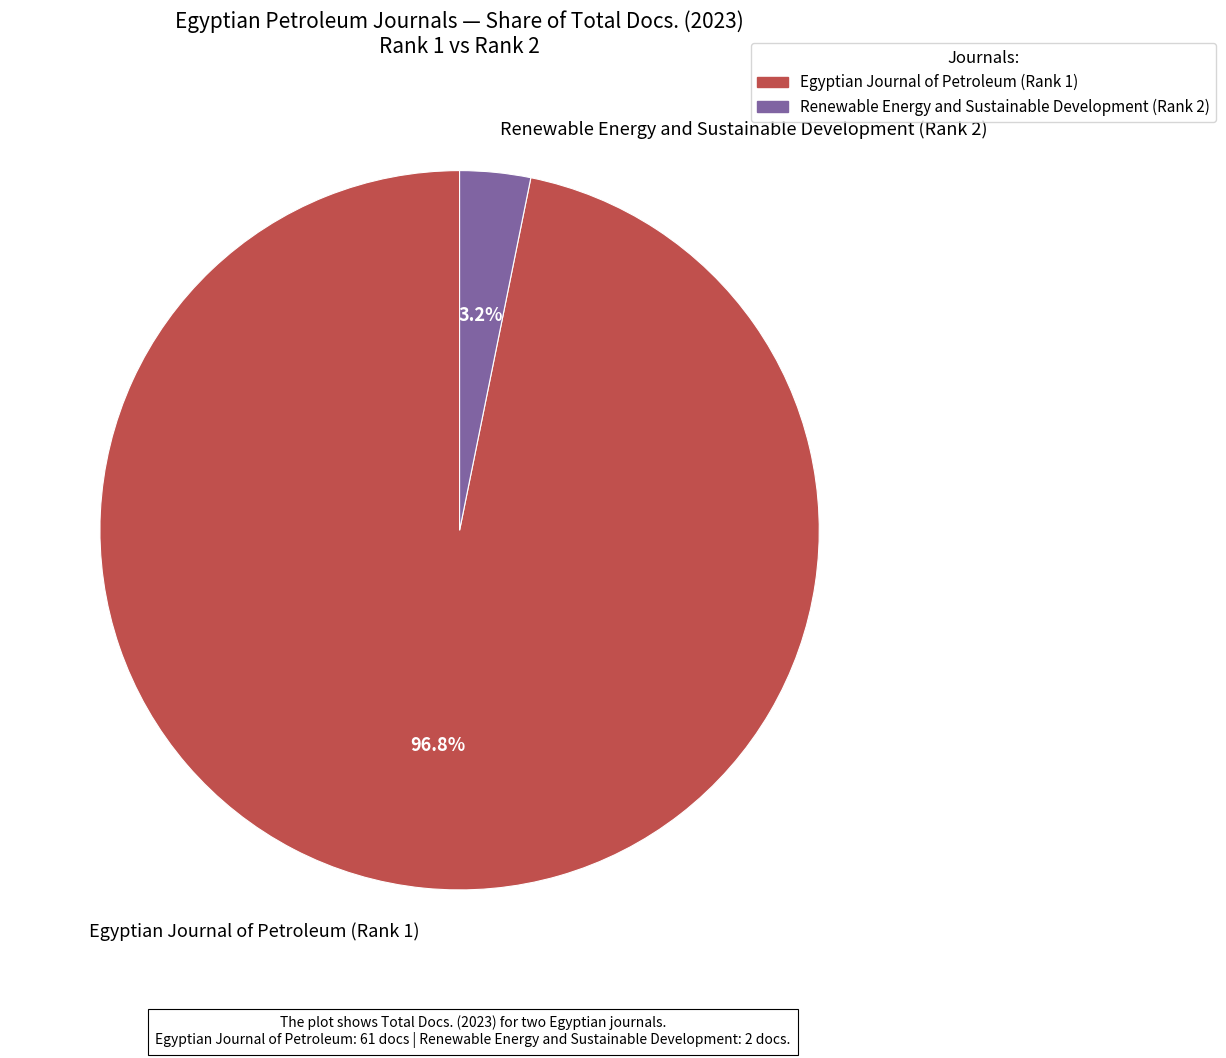

What percentage do Egyptian Journal of Petroleum (Rank 1) and Renewable Energy and Sustainable Development (Rank 2) together represent?

100.0%